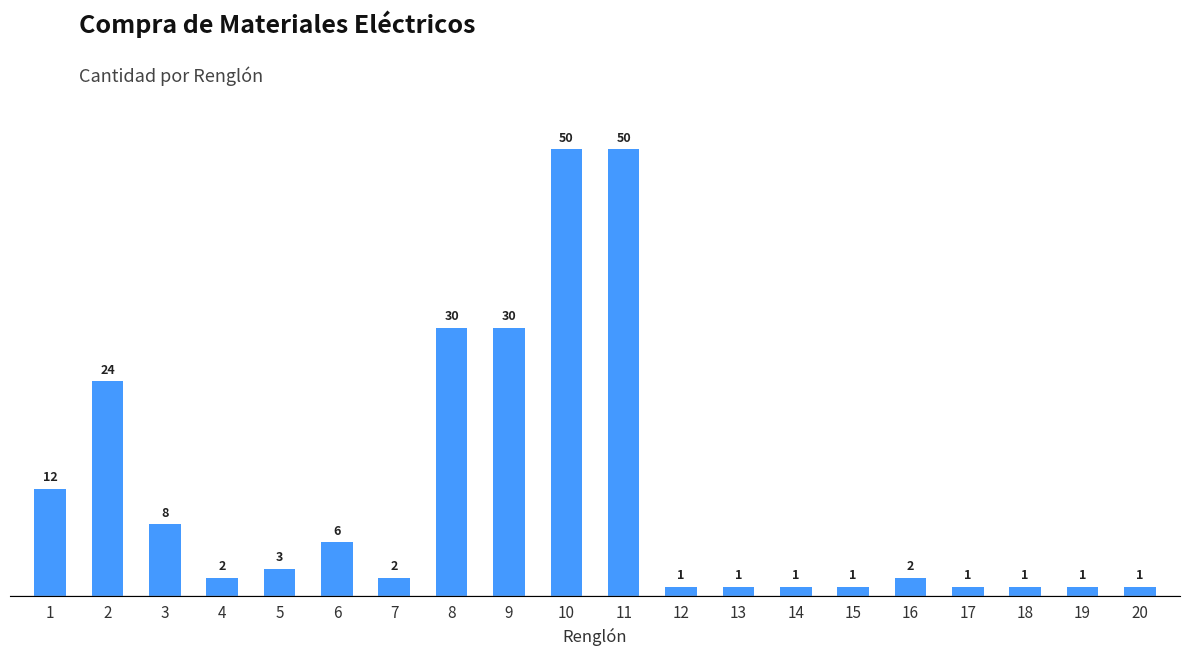

What is the greatest value displayed?

50